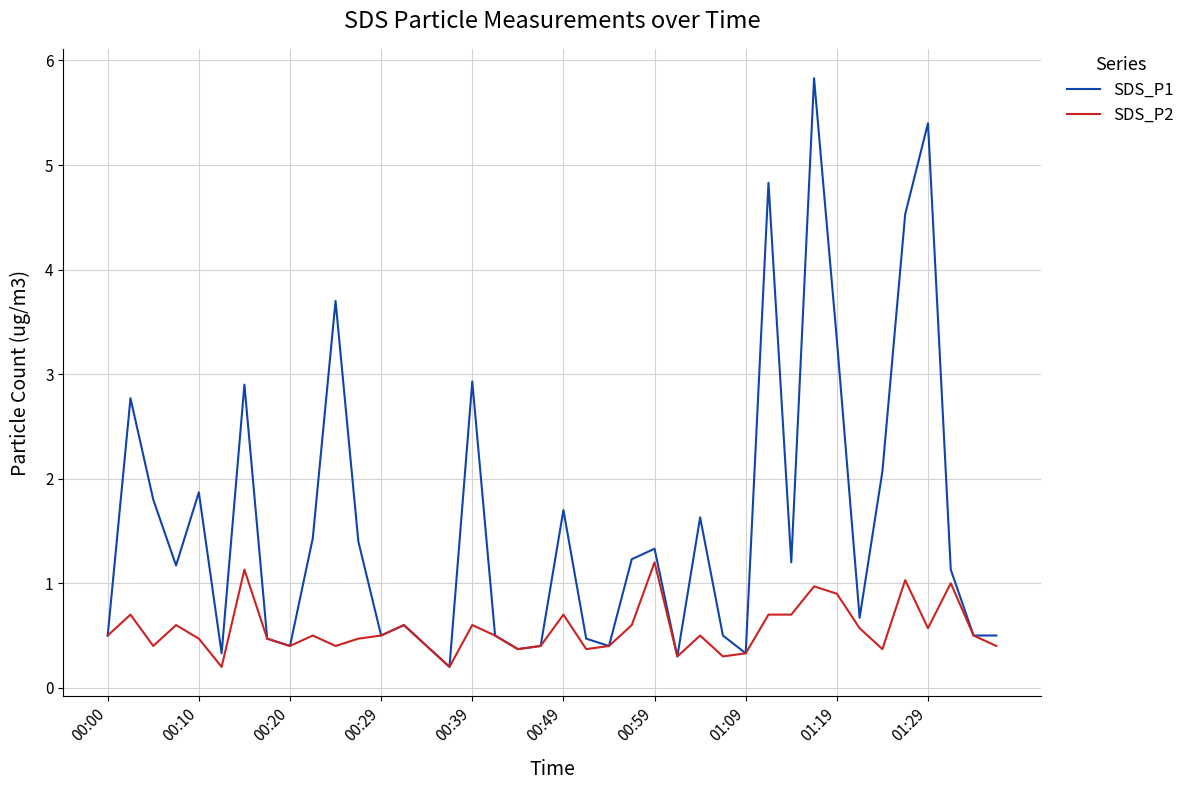

Does the chart display data point markers on the line(s)?

No